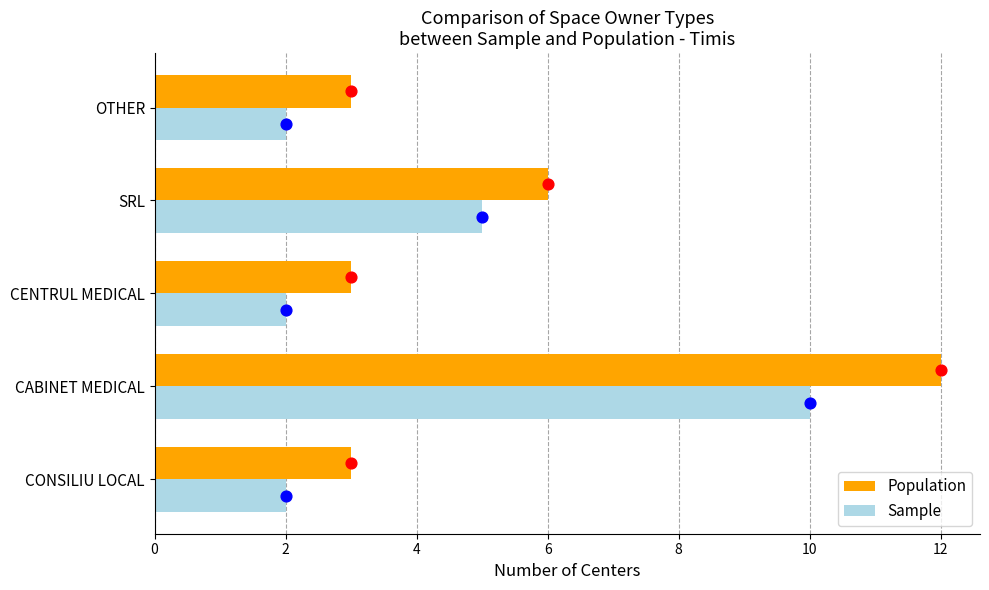

Which series reaches the maximum Y coordinate?

Population